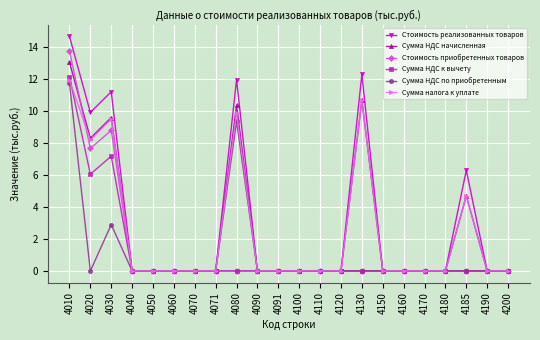

Where is the first local maximum for Сумма НДС начисленная?

4030